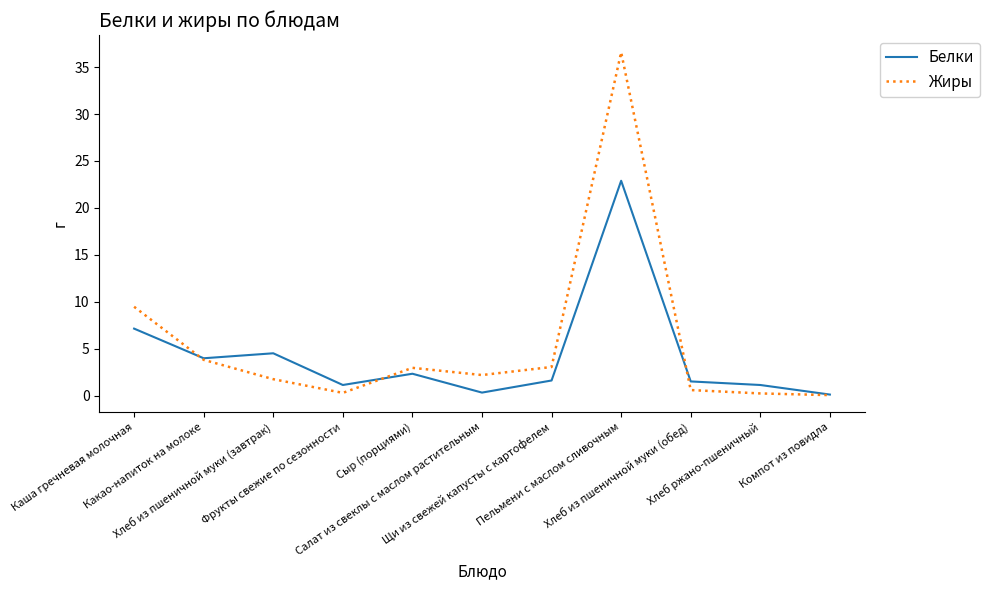

Rank the series by their maximum value, from highest to lowest.

Жиры, Белки